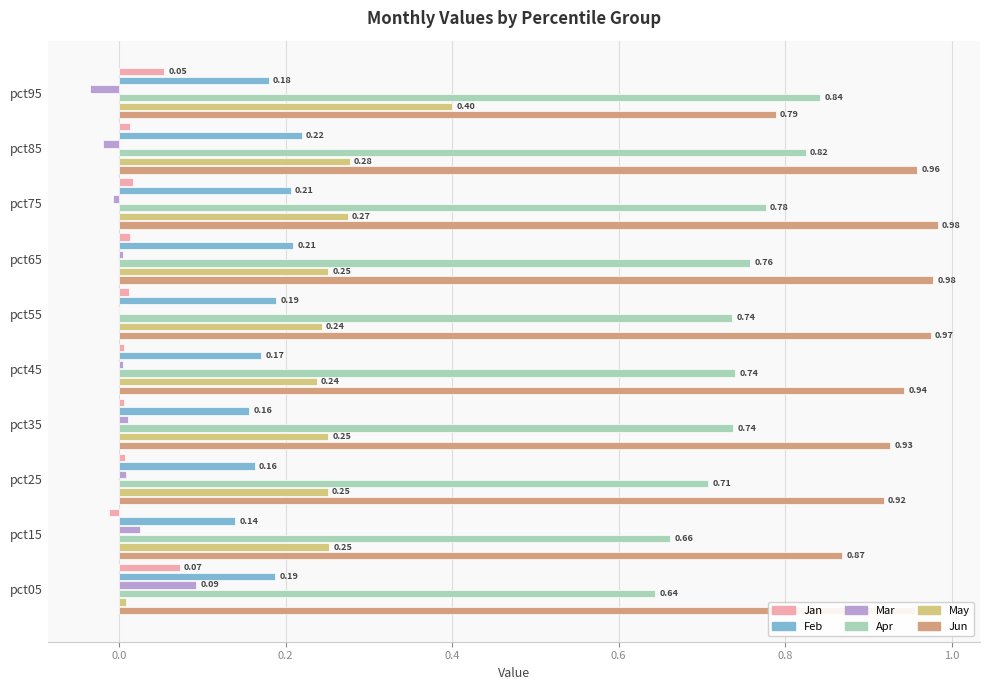

What is the sum of all Jun values?

9.3